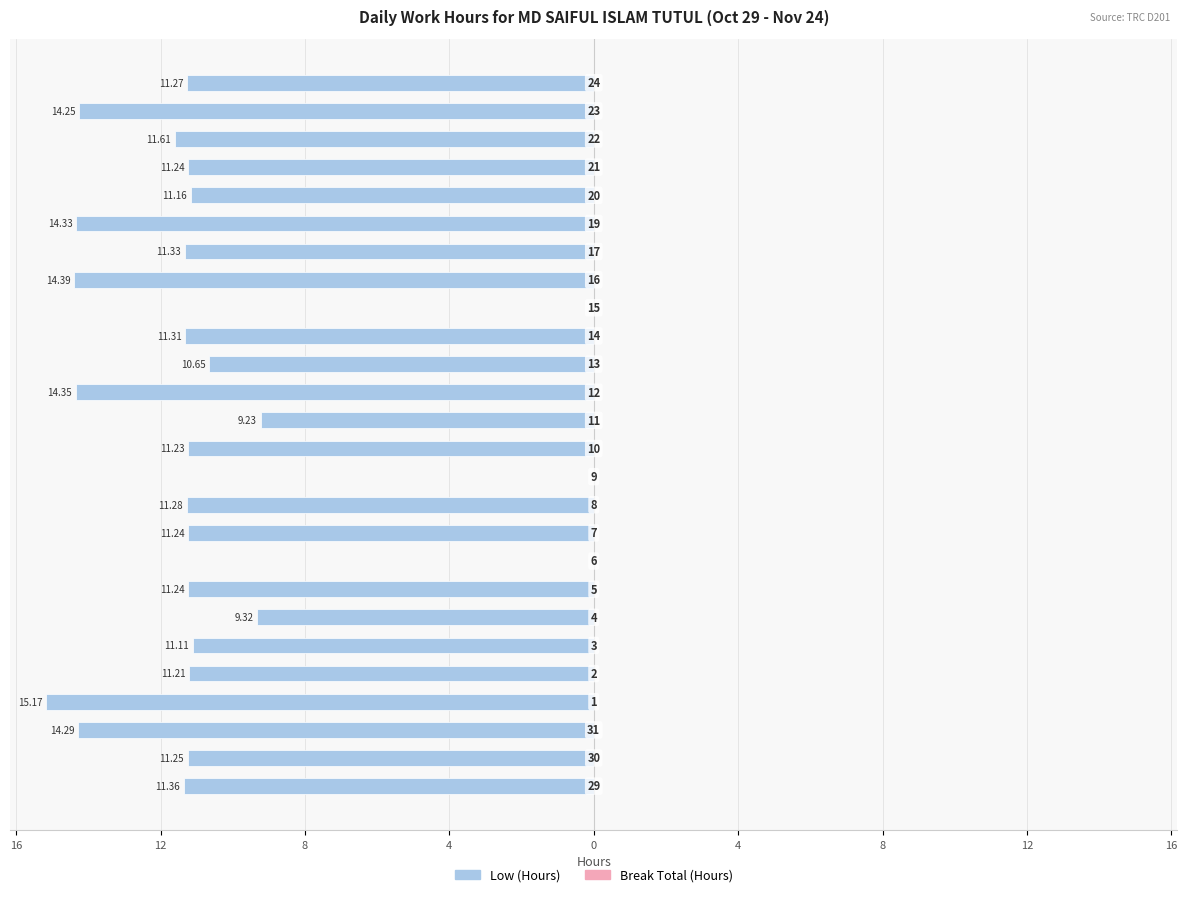

Does the chart contain any negative values?

Yes